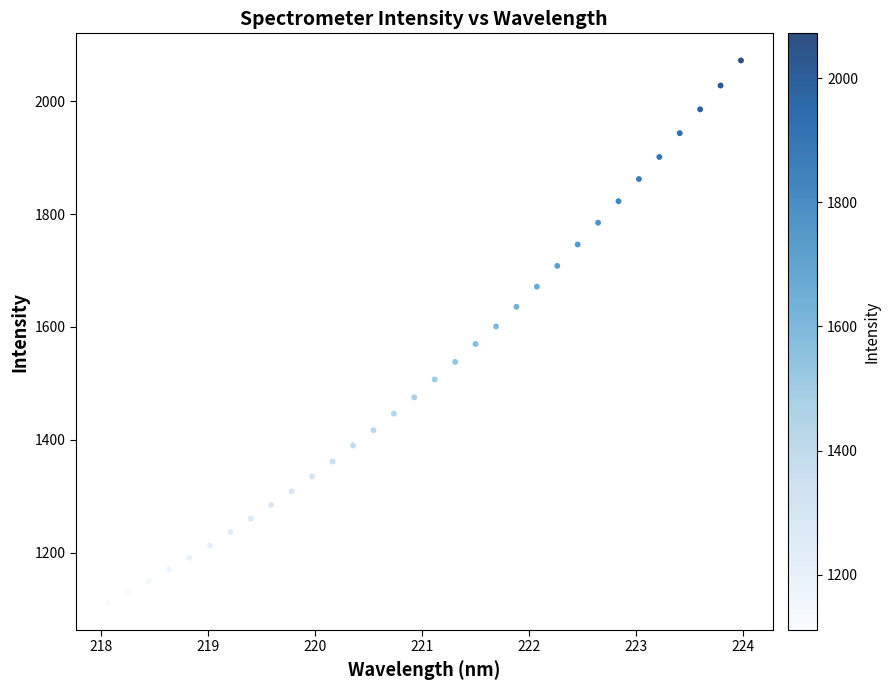

What is the range of Y values (max minus min)?

962.0